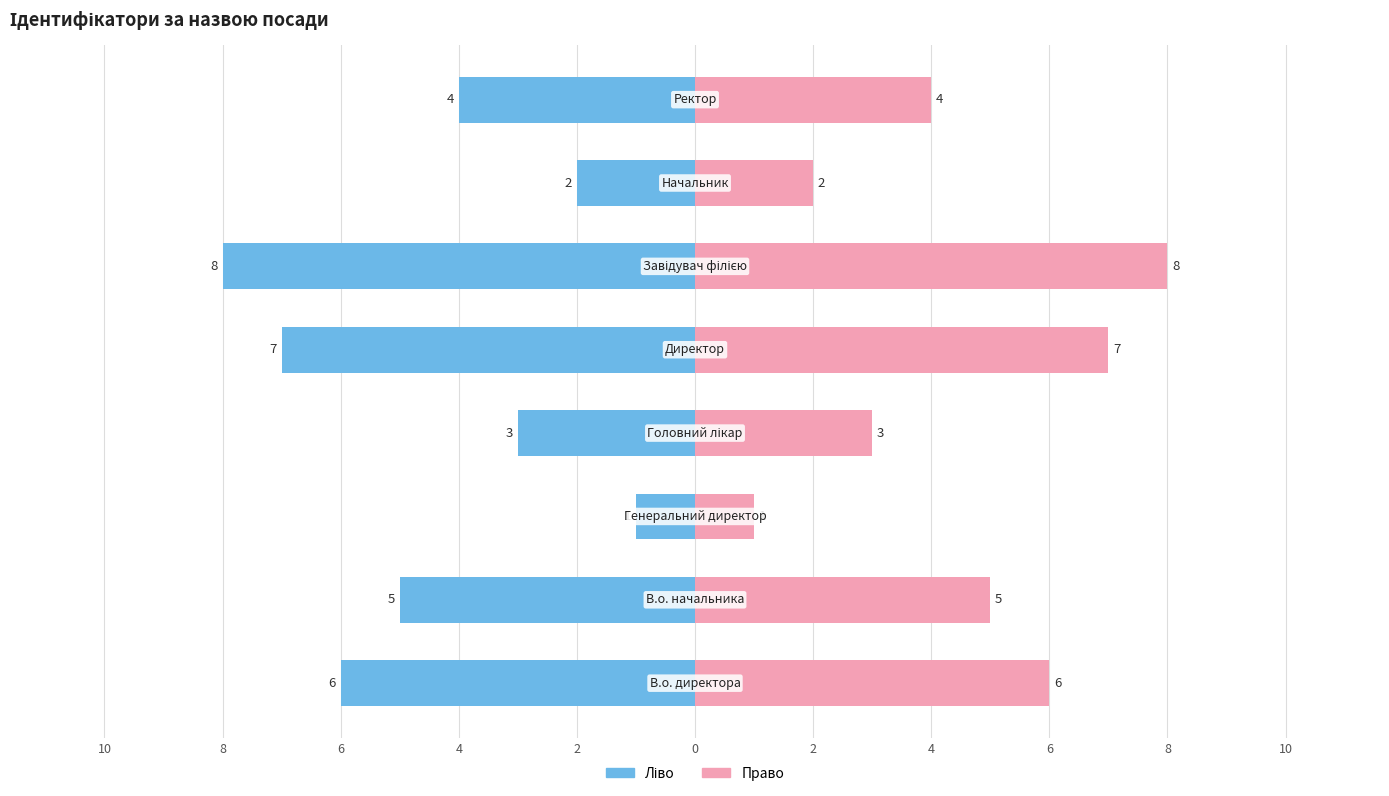

Reading left to right, what are all the values shown in this chart?

Ідентифікатор (ліво): -6	-5	-1	-3	-7	-8	-2	-4
Ідентифікатор (право): 6	5	1	3	7	8	2	4